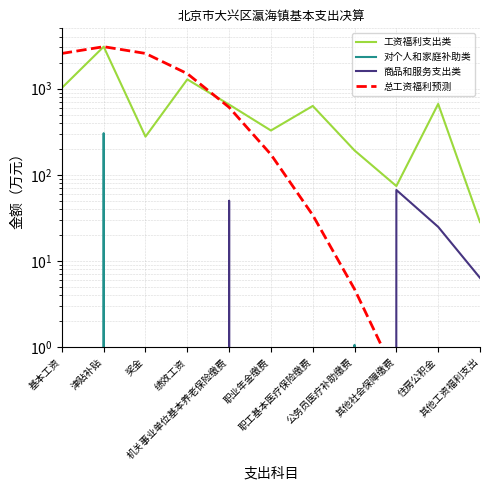

The 对个人和家庭补助类 series shows 303.7 at 津贴补贴. True or false?

True